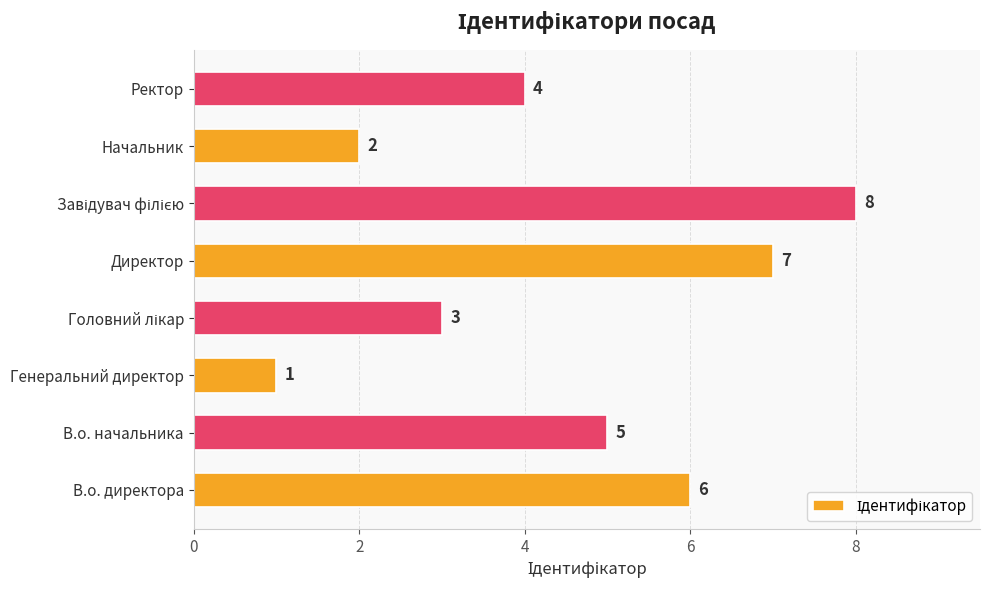

What is the sum of all values?

36